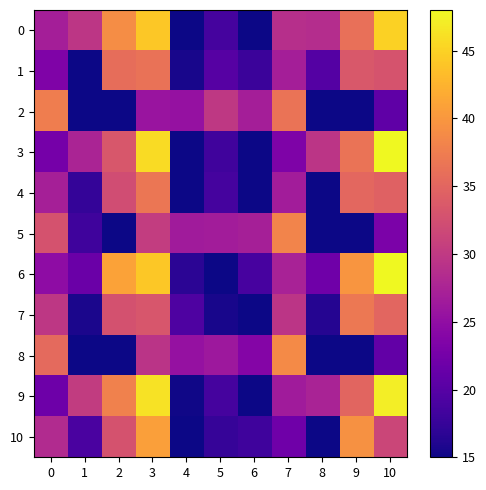

Which series has the largest range (max minus min)?

3